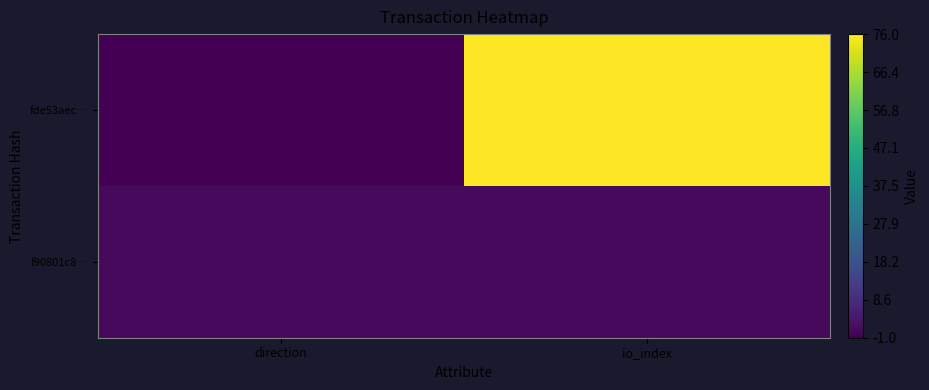

List the series in order of their peak value, highest first.

fde53aec…, f90801c8…